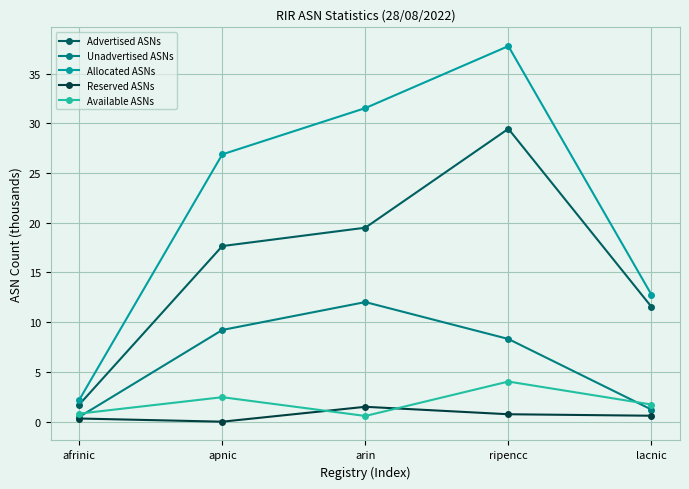

How many distinct data groups are displayed?

5